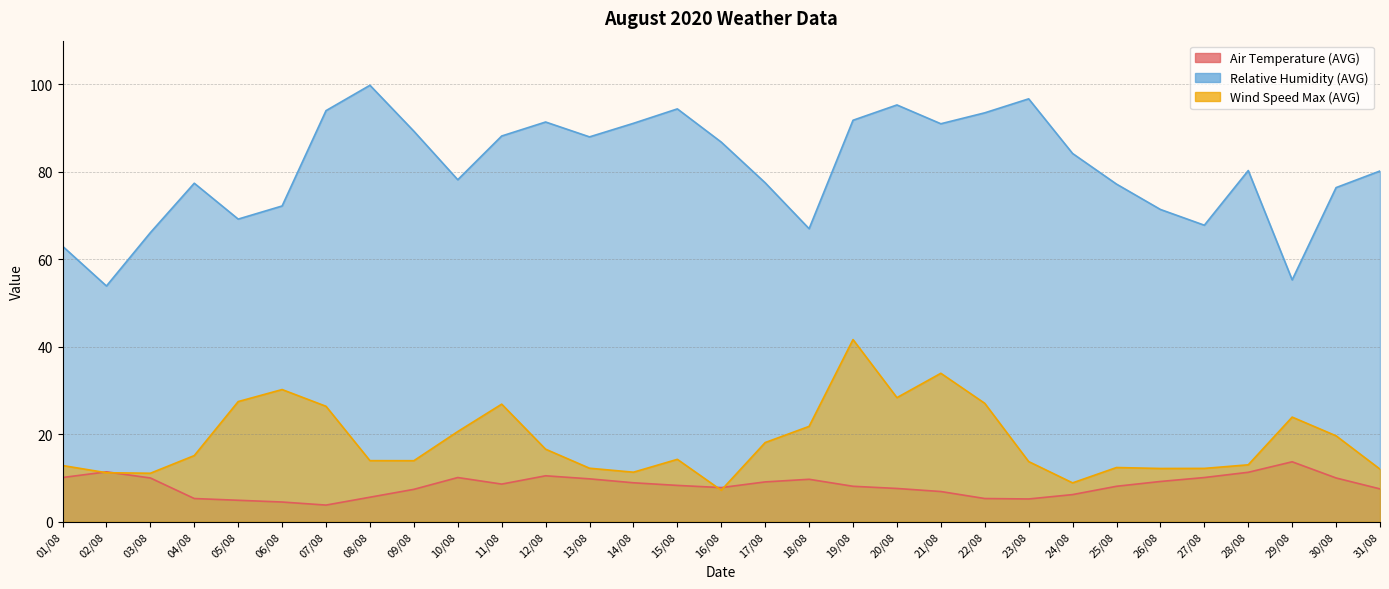

What is the lowest value of the Relative Humidity (AVG) series?

53.9